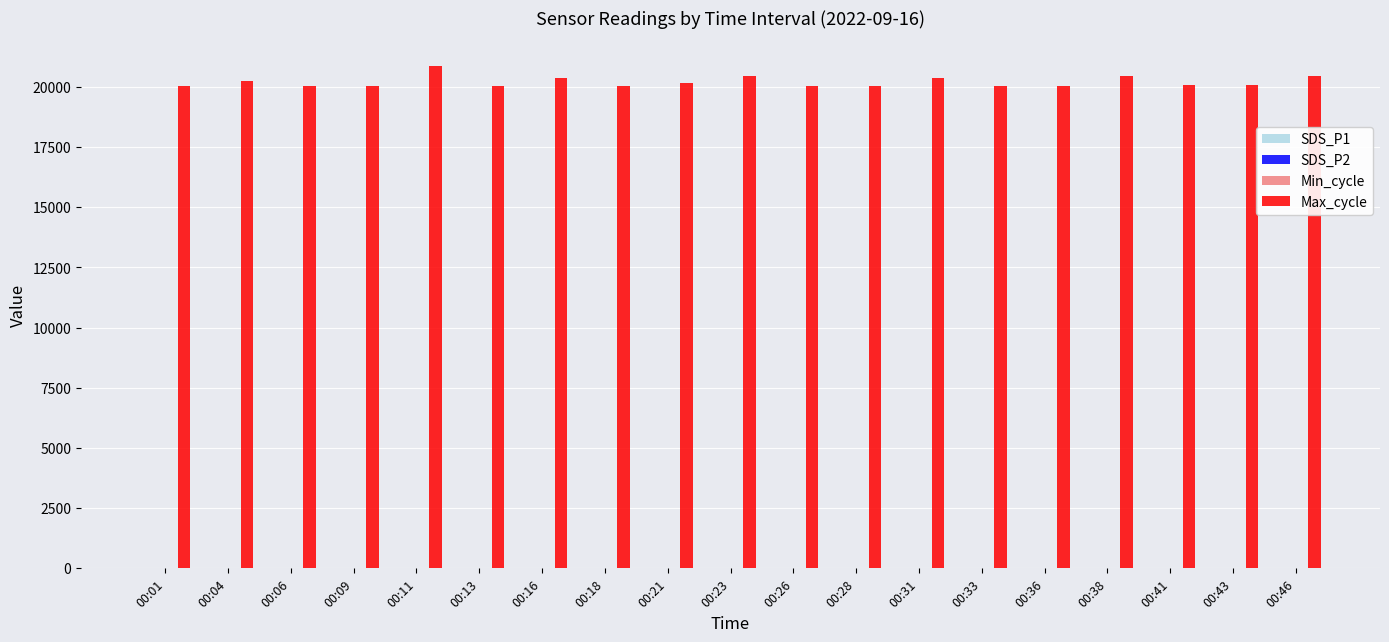

What is the total value across all series at 00:46?

20485.5